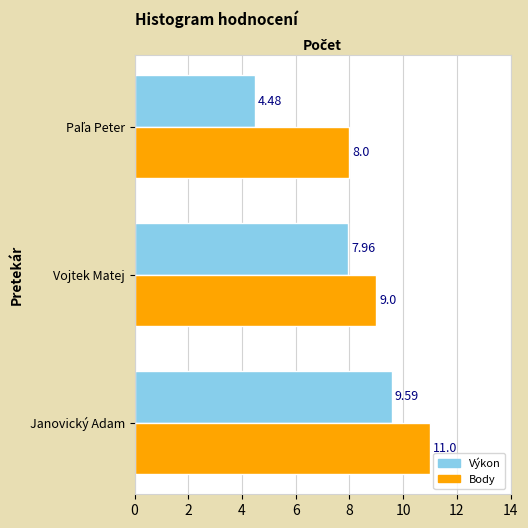

Where is Výkon nearest to the value 7?

Vojtek Matej